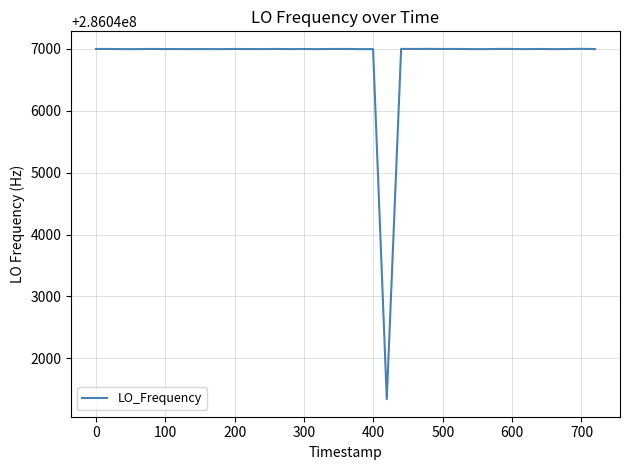

What is the difference between the maximum and minimum values?

5663.8